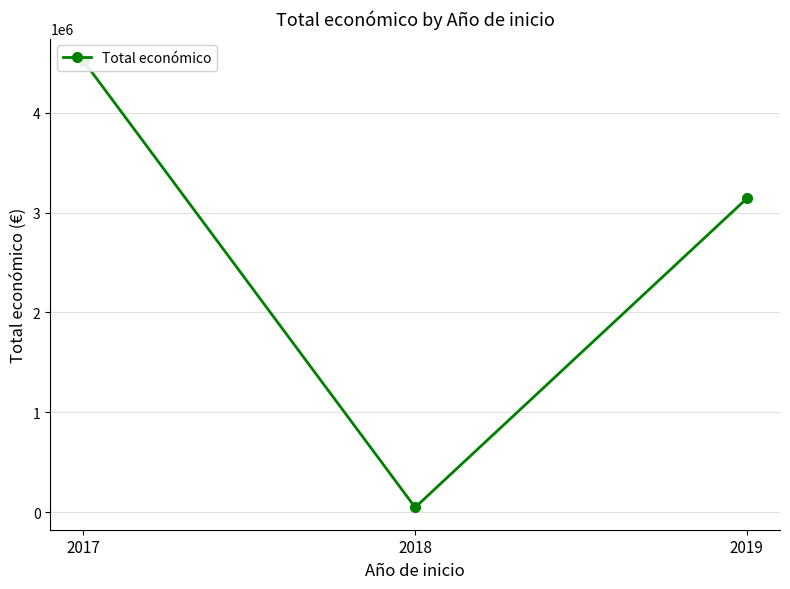

What is the average value?

2569678